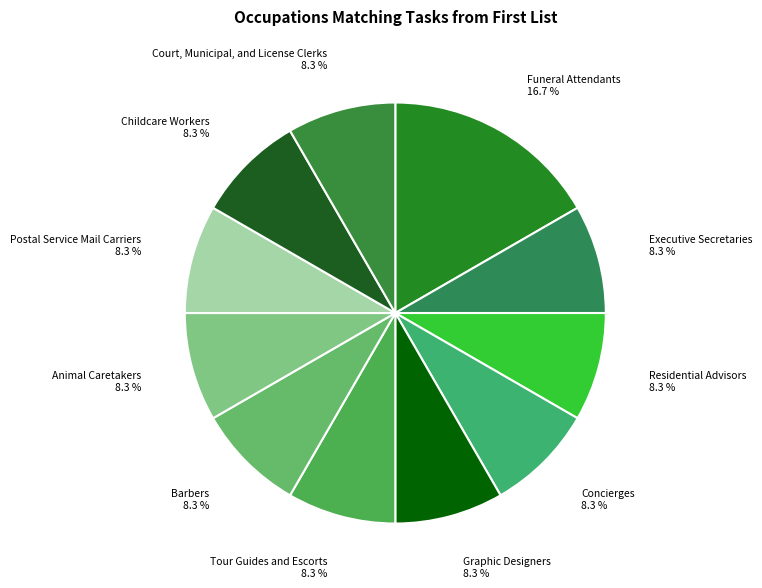

What percentage is the Concierges slice, to the nearest percent?

8%